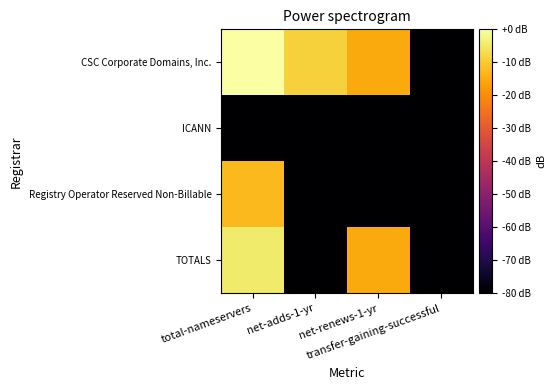

Reading right to left, list all the values displayed in this chart.

CSC Corporate Domains, Inc.: transfer-gaining-successful=-80.0	net-renews-1-yr=-15.1	net-adds-1-yr=-9.0	total-nameservers=0.0
ICANN: transfer-gaining-successful=-80.0	net-renews-1-yr=-80.0	net-adds-1-yr=-80.0	total-nameservers=-80.0
Registry Operator Reserved Non-Billable: transfer-gaining-successful=-80.0	net-renews-1-yr=-80.0	net-adds-1-yr=-80.0	total-nameservers=-12.6
TOTALS: transfer-gaining-successful=-80.0	net-renews-1-yr=-15.1	net-adds-1-yr=-80.0	total-nameservers=-4.6